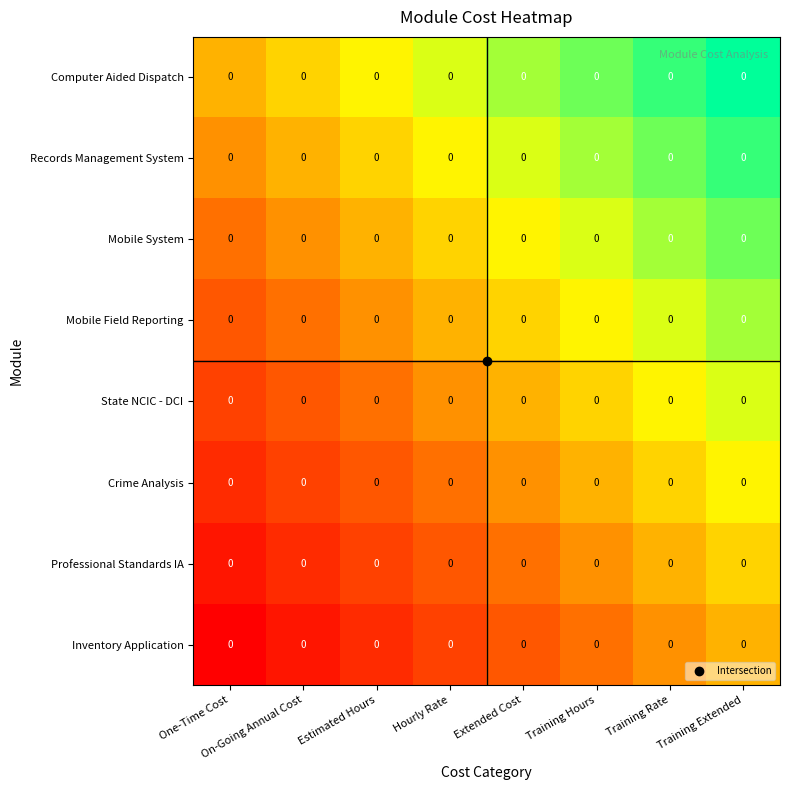

At which category is the sum across all series the highest?

Training Extended